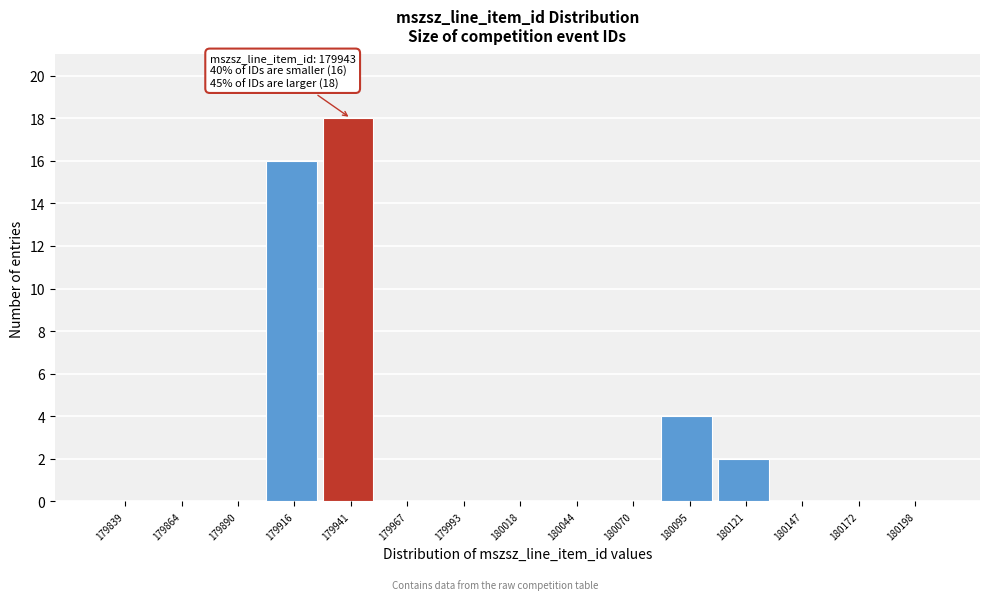

Reading left to right, list all the values displayed in this chart.

179839=0	179864=0	179890=0	179916=16	179941=18	179967=0	179993=0	180018=0	180044=0	180070=0	180095=4	180121=2	180147=0	180172=0	180198=0